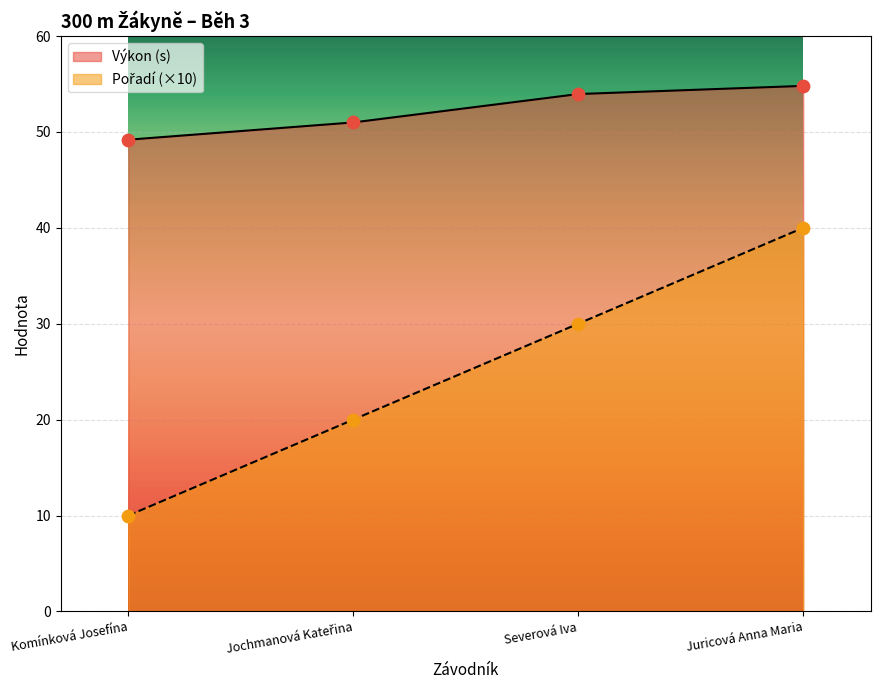

At how many categories does at least one series exceed 41?

4